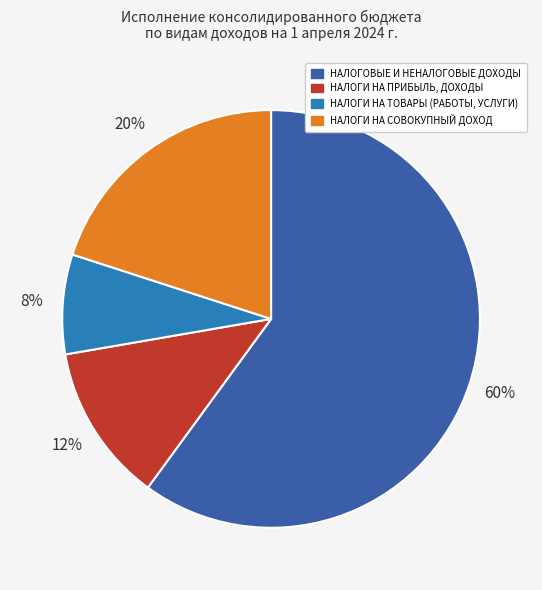

To the nearest percent, what is the combined percentage of НАЛОГИ НА ТОВАРЫ (РАБОТЫ, УСЛУГИ) and НАЛОГИ НА ПРИБЫЛЬ, ДОХОДЫ?

20%